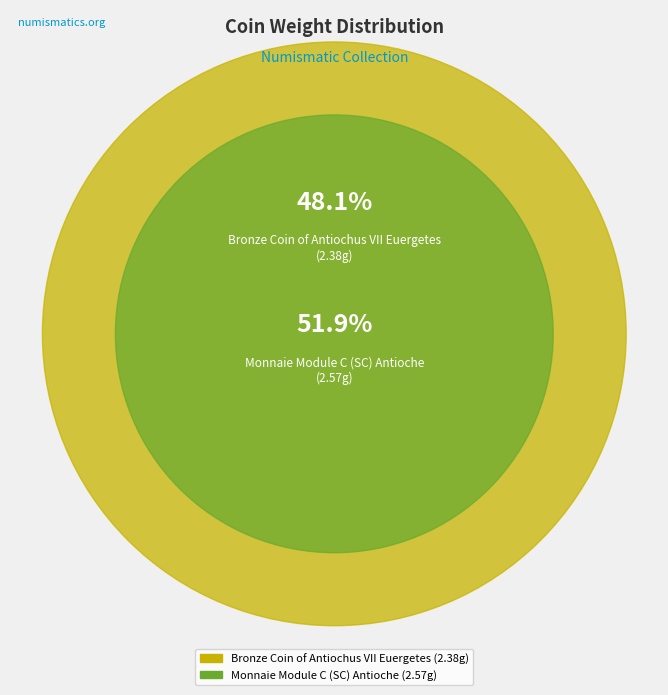

Approximately how many times larger is the value at Monnaie Module C (SC) Antioche compared to Bronze Coin of Antiochus VII Euergetes?

1.1